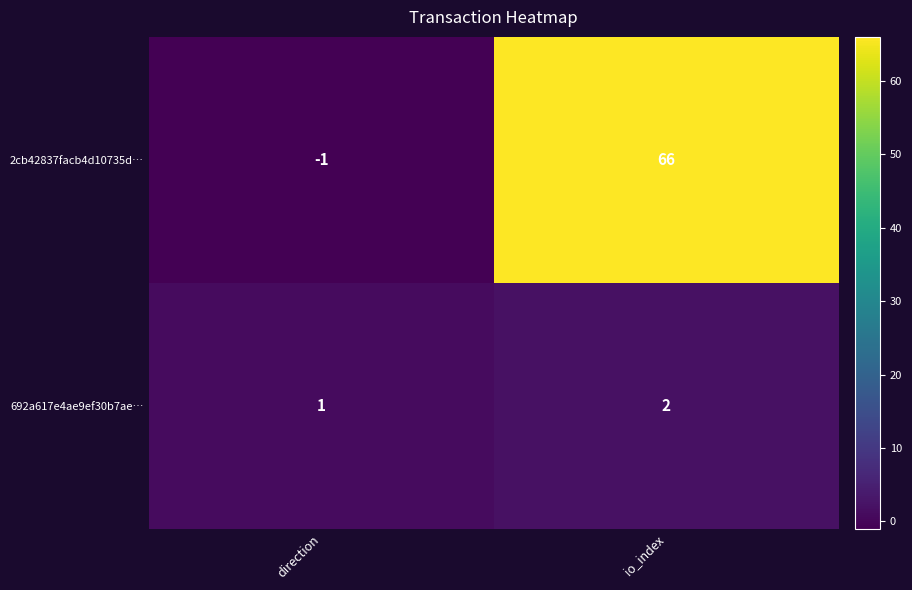

At which label does 692a617e4ae9ef30b7ae… reach its peak?

io_index